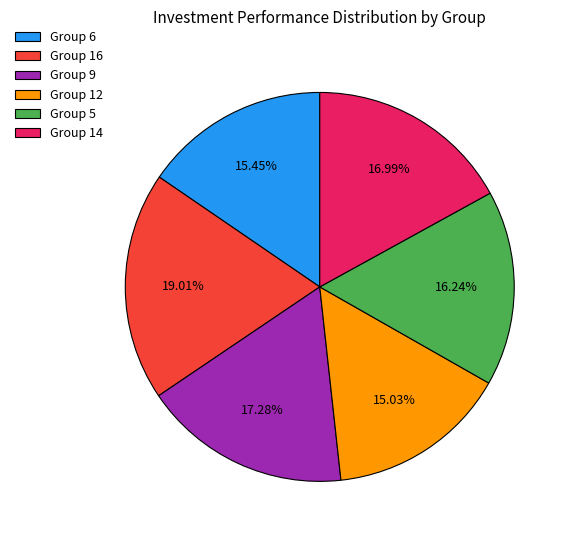

Approximately how many times larger is the value at Group 9 compared to Group 6?

1.1